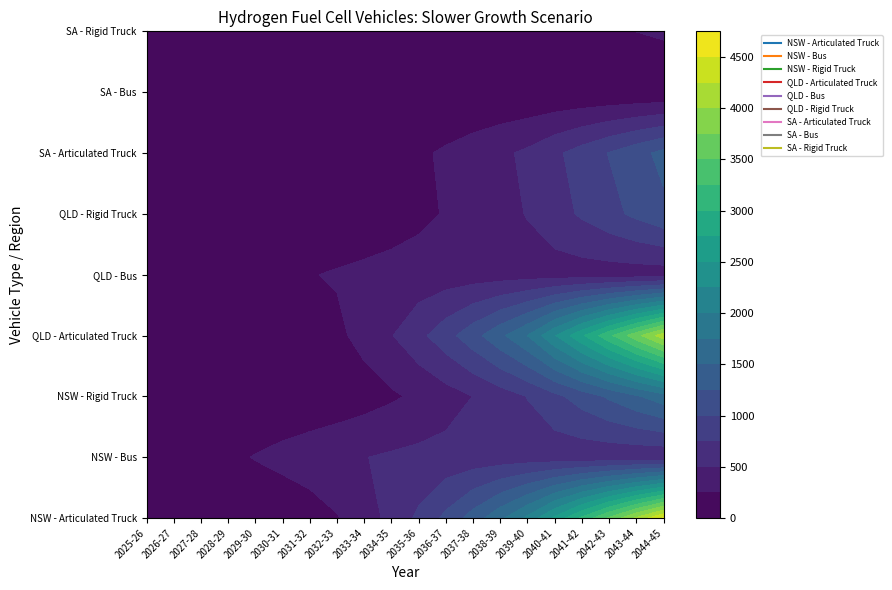

At which category is the sum across all series the highest?

2044-45